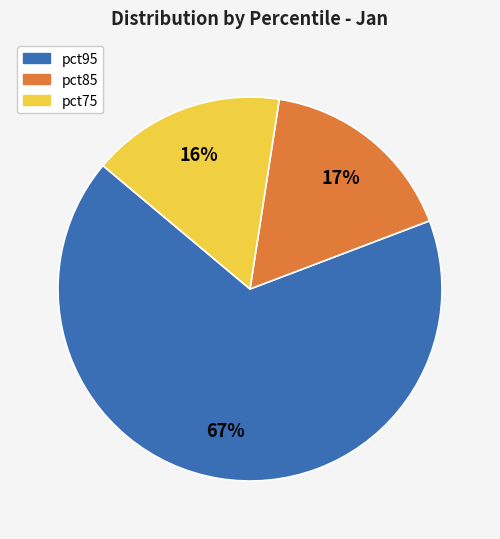

Do pct95 and pct85 together represent more than half of the pie?

Yes